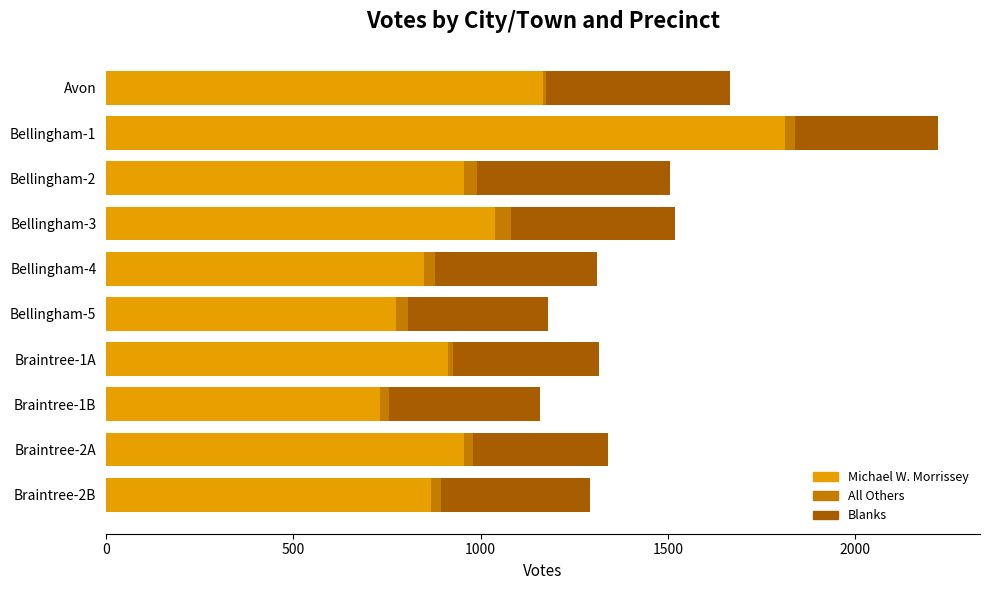

Which category has the lowest value in the Michael W. Morrissey series?

Braintree-1B